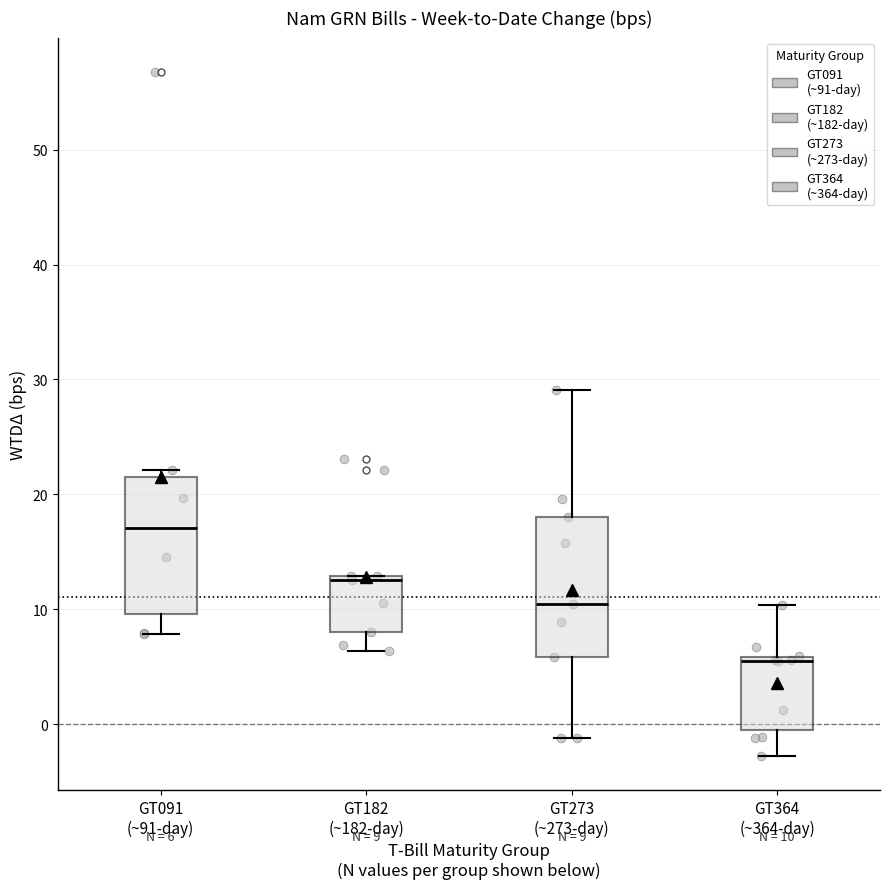

Which box's median line is the highest?

GT091 (~91-day)